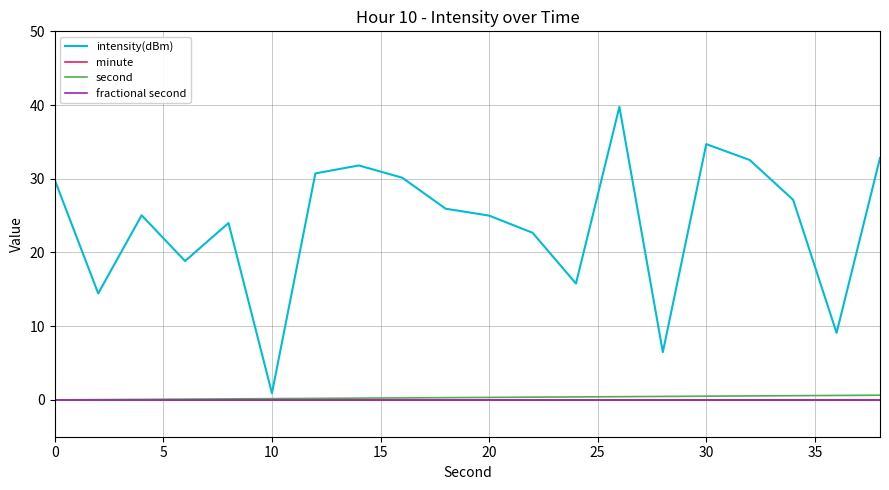

How many lines are shown in the chart?

4